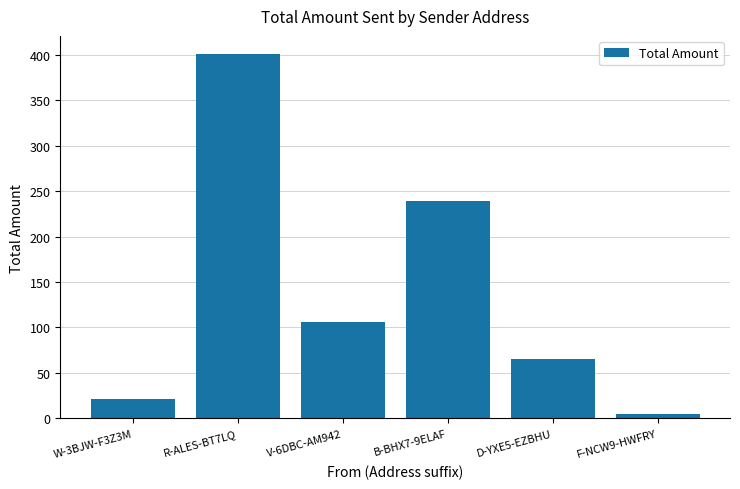

What is the sum of the values at F-NCW9-HWFRY and D-YXE5-EZBHU?

70.5